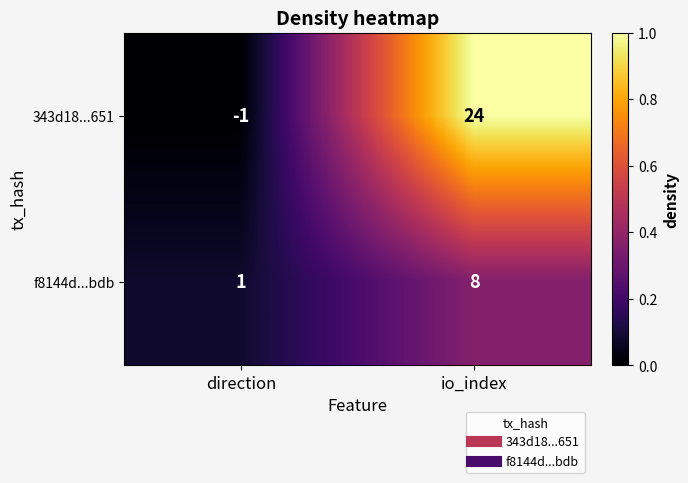

At which label is 343d18...651 closest to 11?

direction